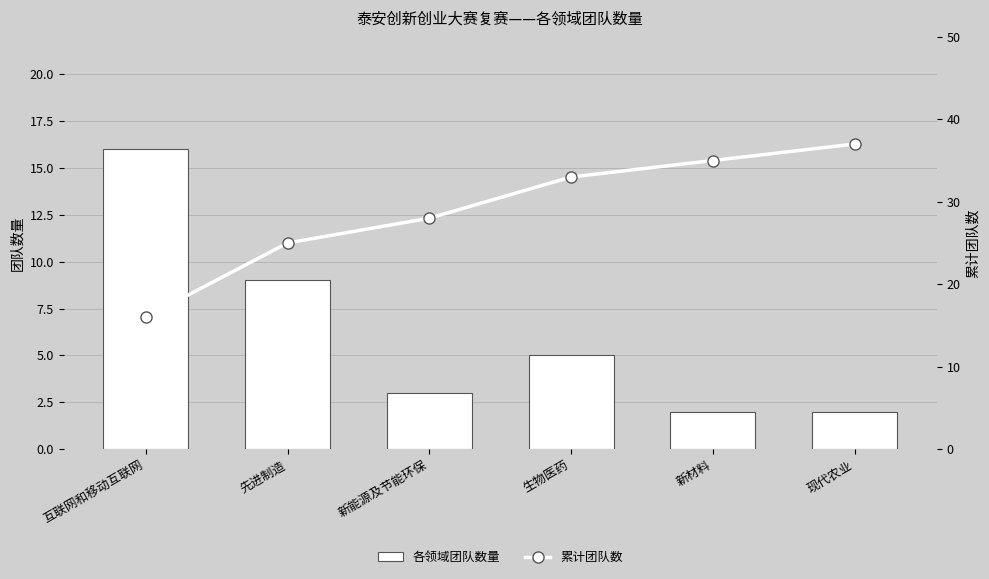

Rank the series by their average value, from lowest to highest.

各领域团队数量, 累计团队数